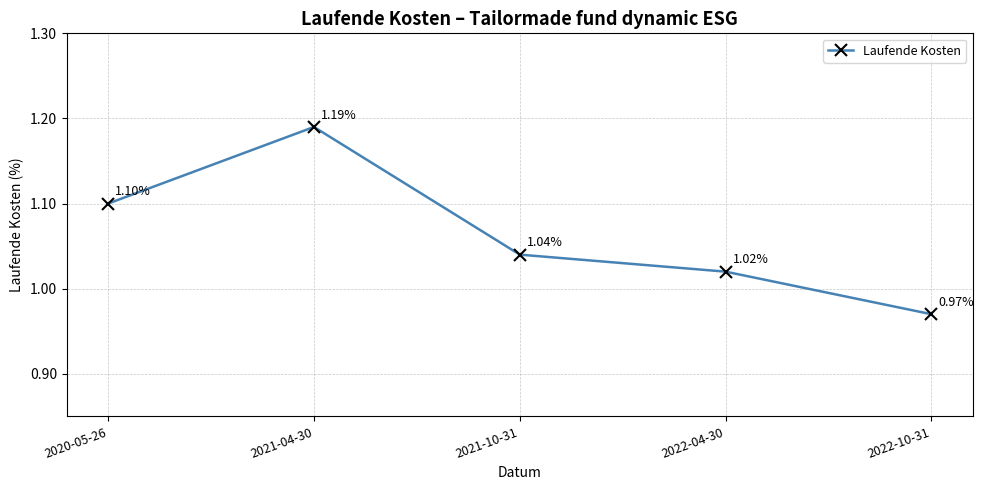

Which label corresponds to the largest value in the chart?

2021-04-30